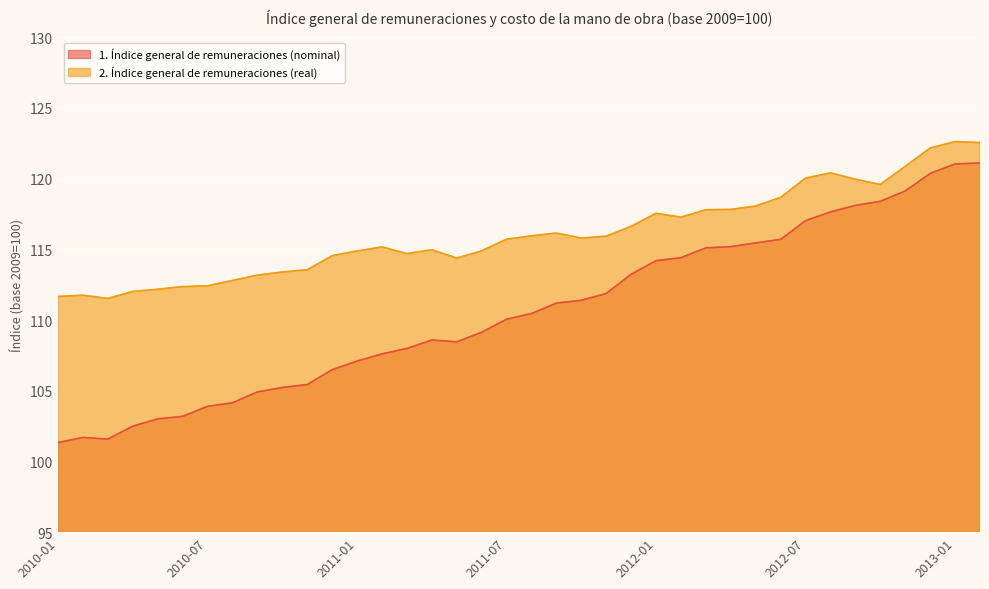

What is the maximum value shown in the chart?

122.6